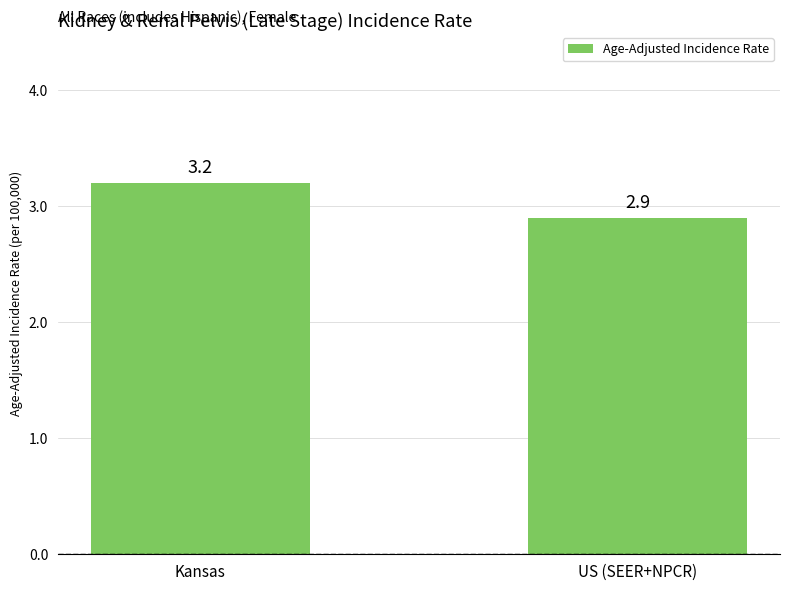

Reading right to left, list all the values displayed in this chart.

2.9	3.2